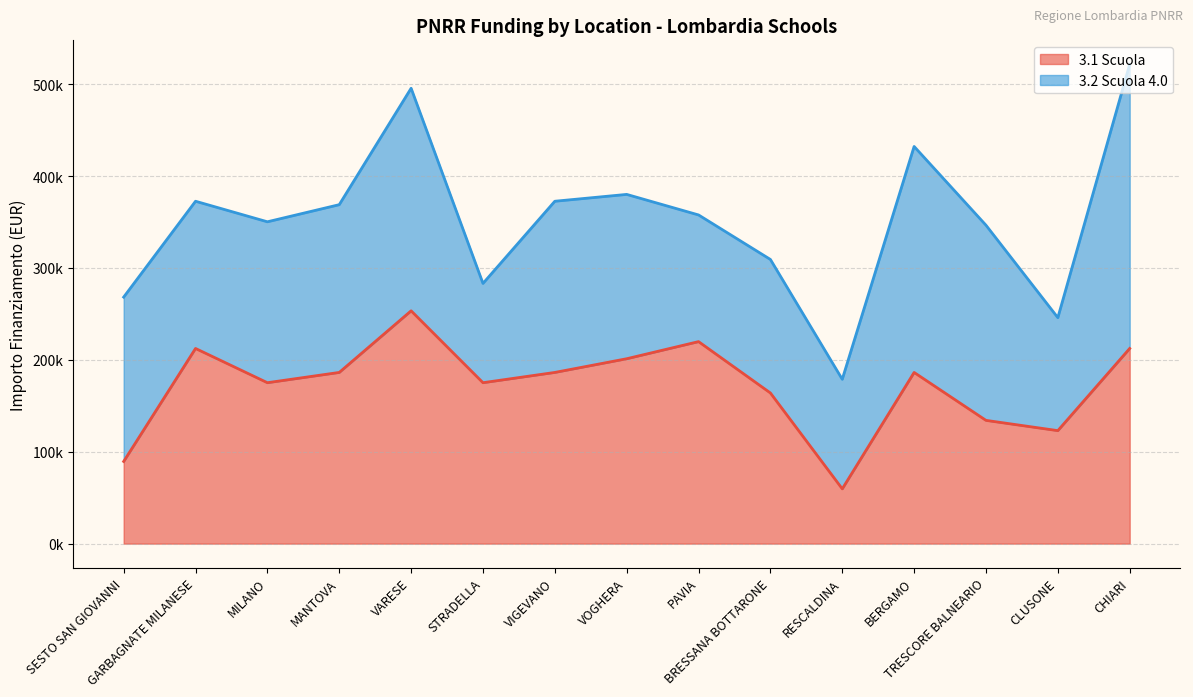

How many data points are less than 186290?

7